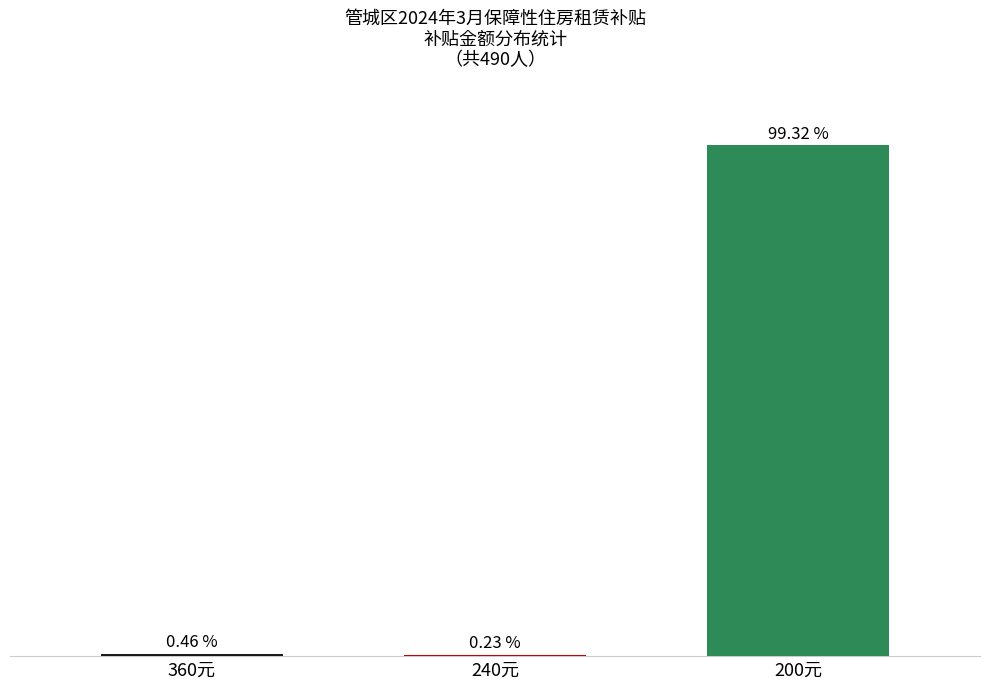

What position from the right is 200元?

1